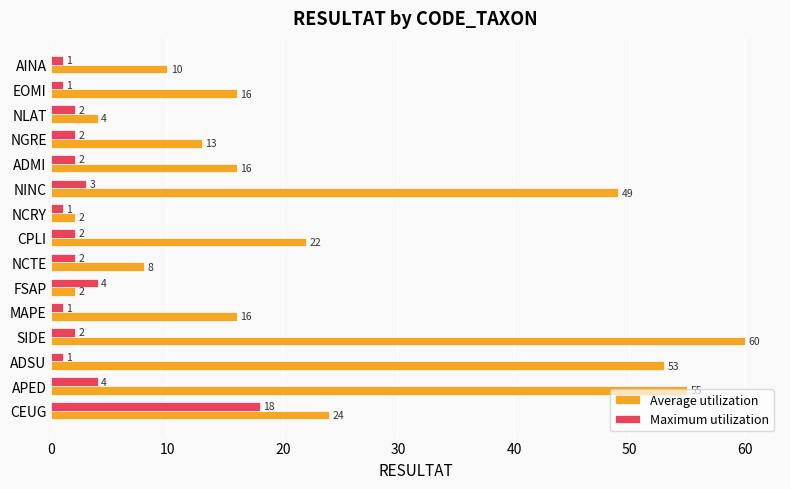

What is the highest value of the Maximum utilization series?

18